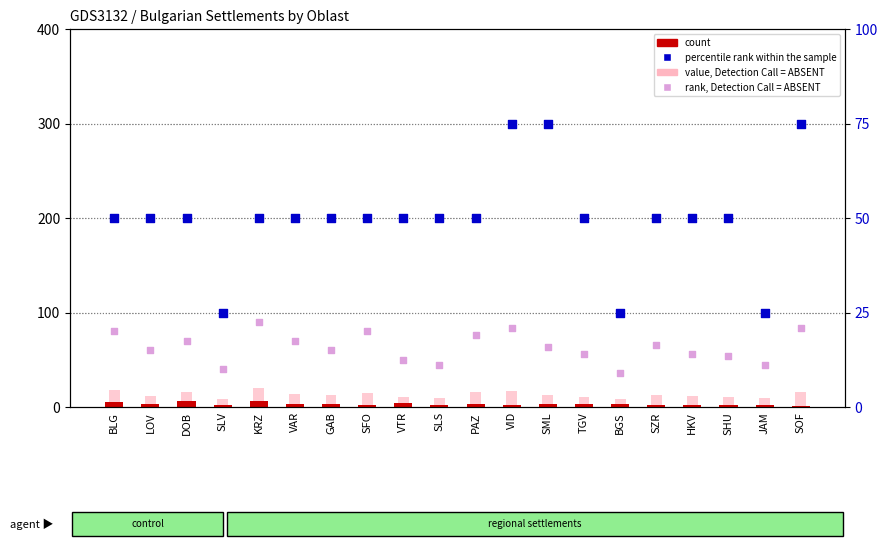

Which series contains the lowest Y value?

count